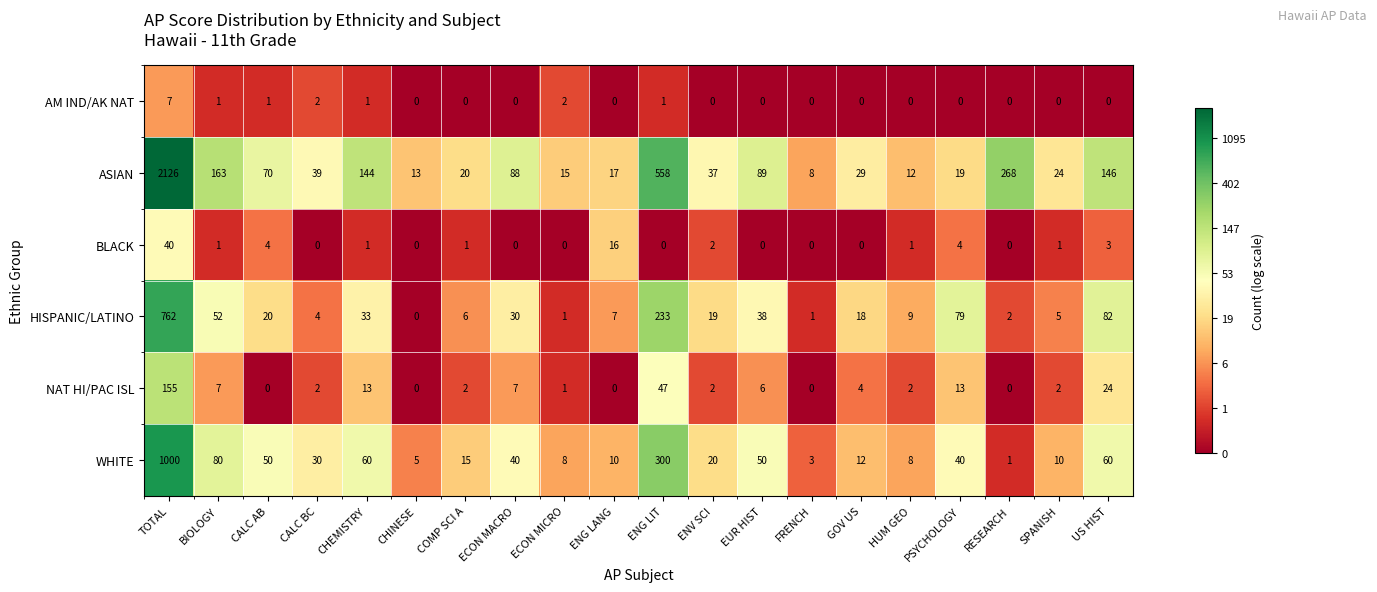

Where is ASIAN nearest to the value 1067?

ENG LIT